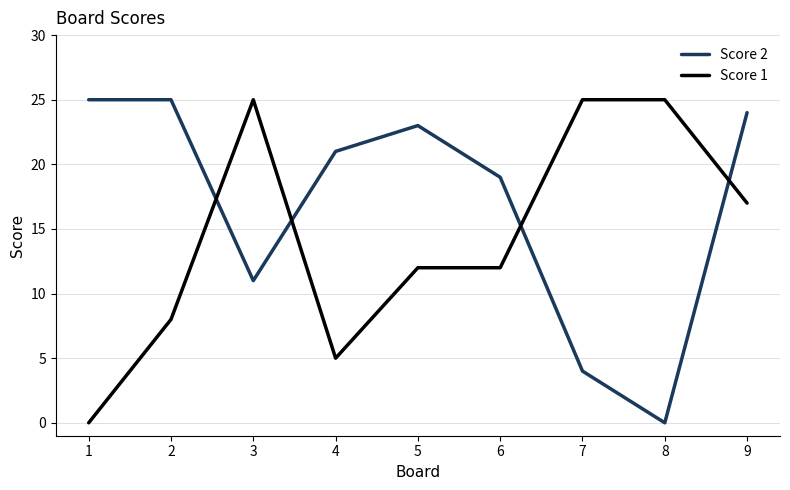

Is the value of Score 2 at 3 greater than the value of Score 1 at 3?

No